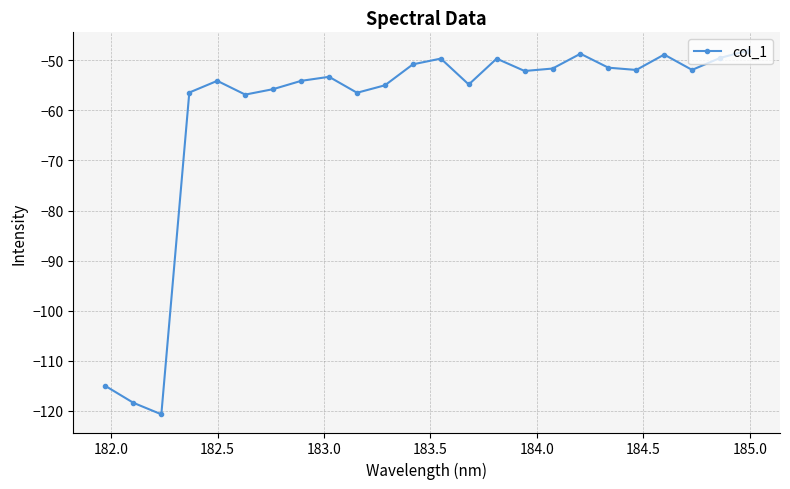

How many interior local valleys (lower than both neighbors) does the data have?

7